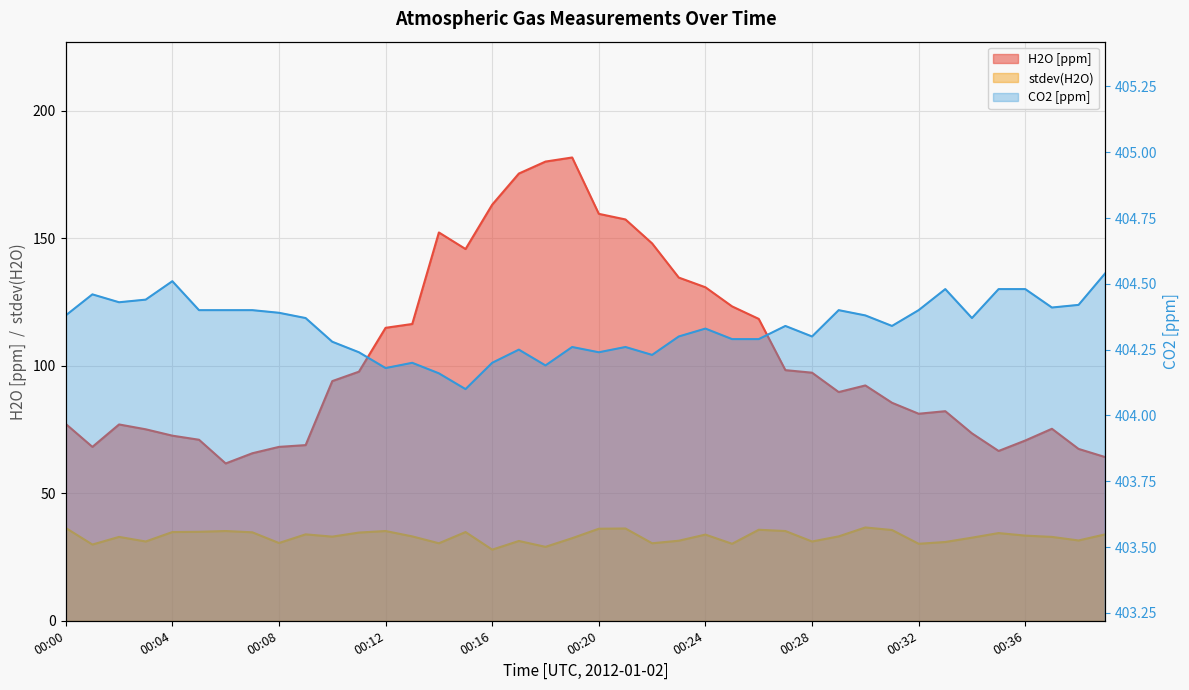

At how many categories does at least one series exceed 188?

40